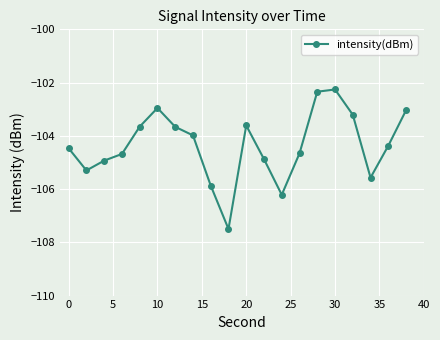

How many series are shown in this chart?

1